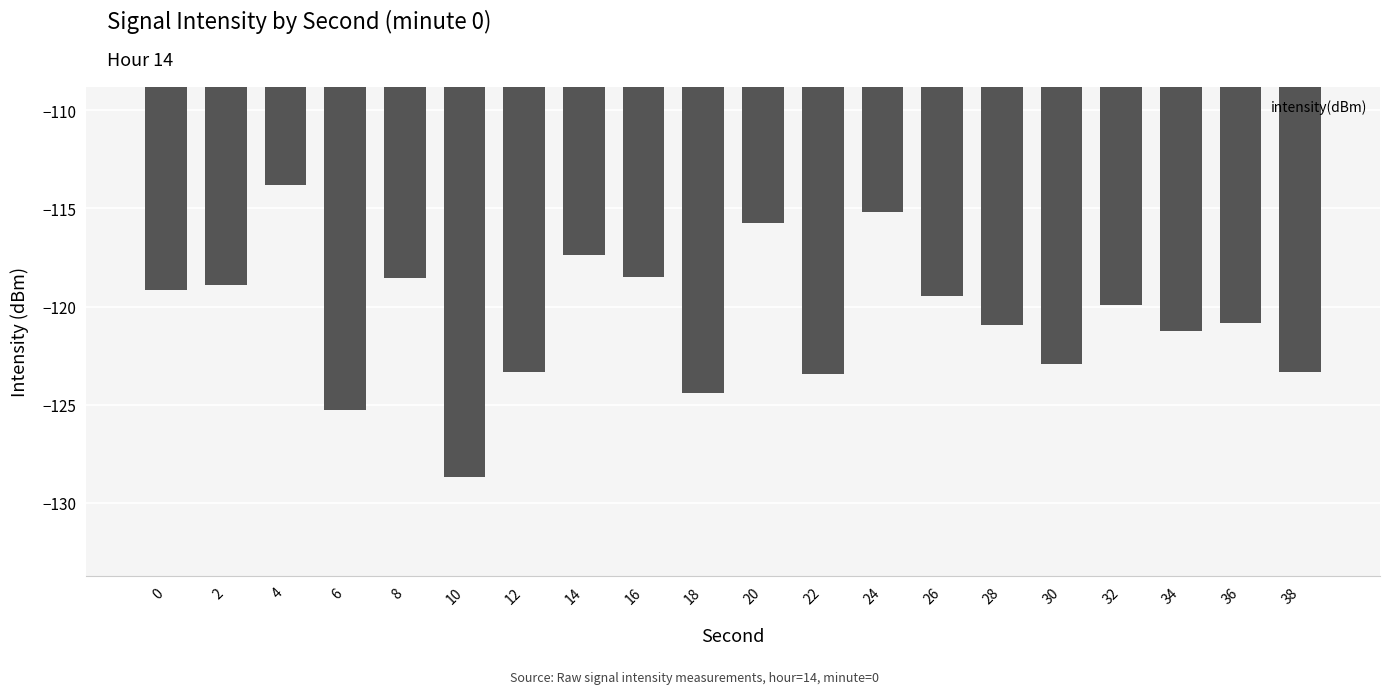

Which category has the lowest value across all series?

10